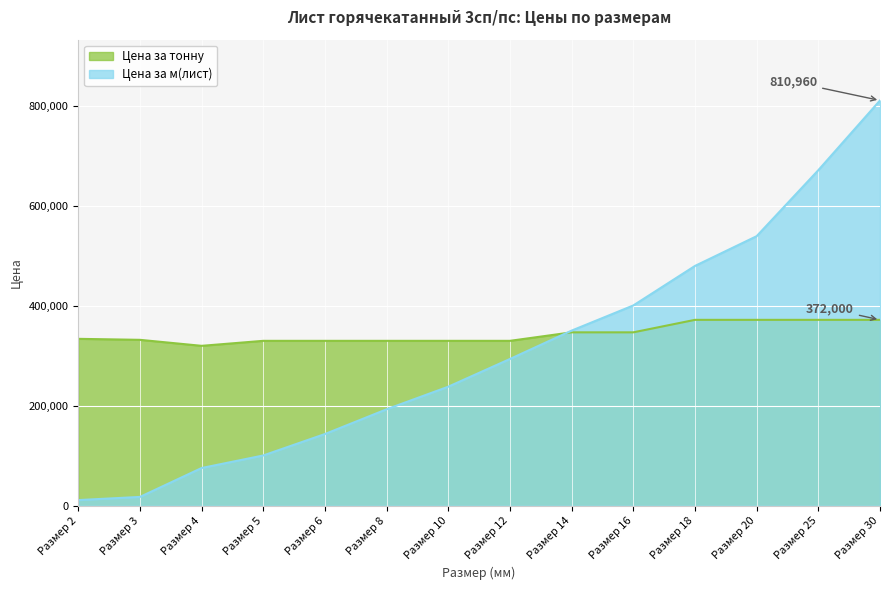

Which category has the lowest value in the Цена за тонну series?

Размер 4